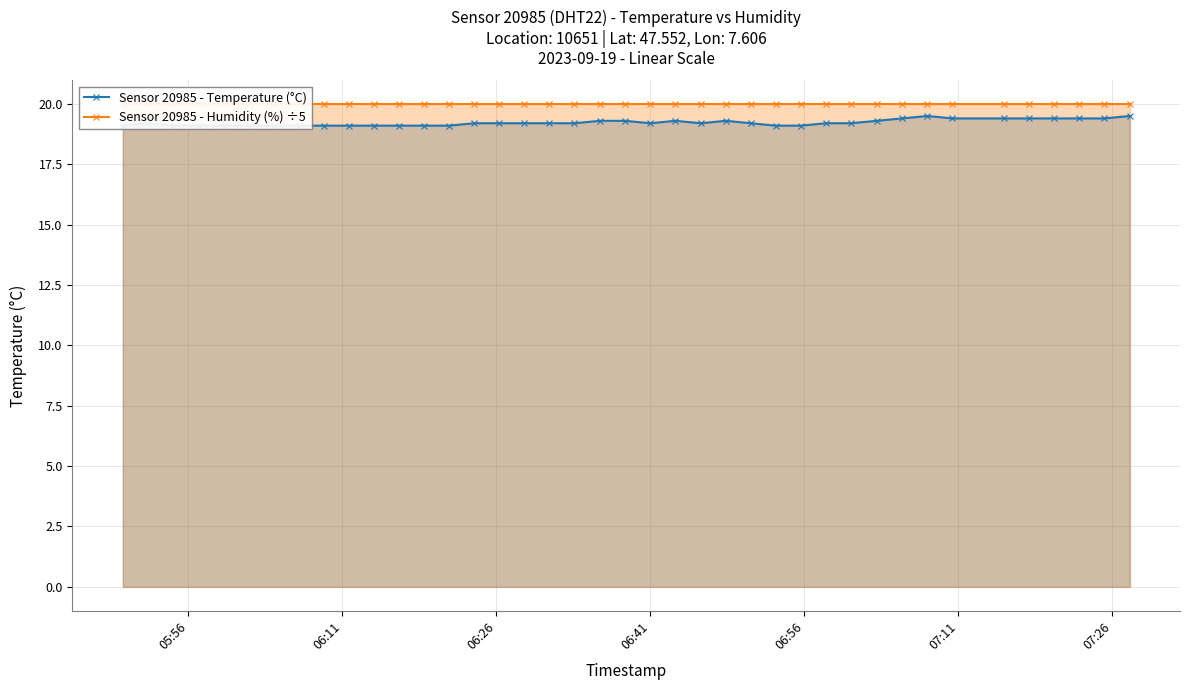

In Sensor 20985 - Temperature (°C), how many points are lower than both neighbors (excluding endpoints)?

2